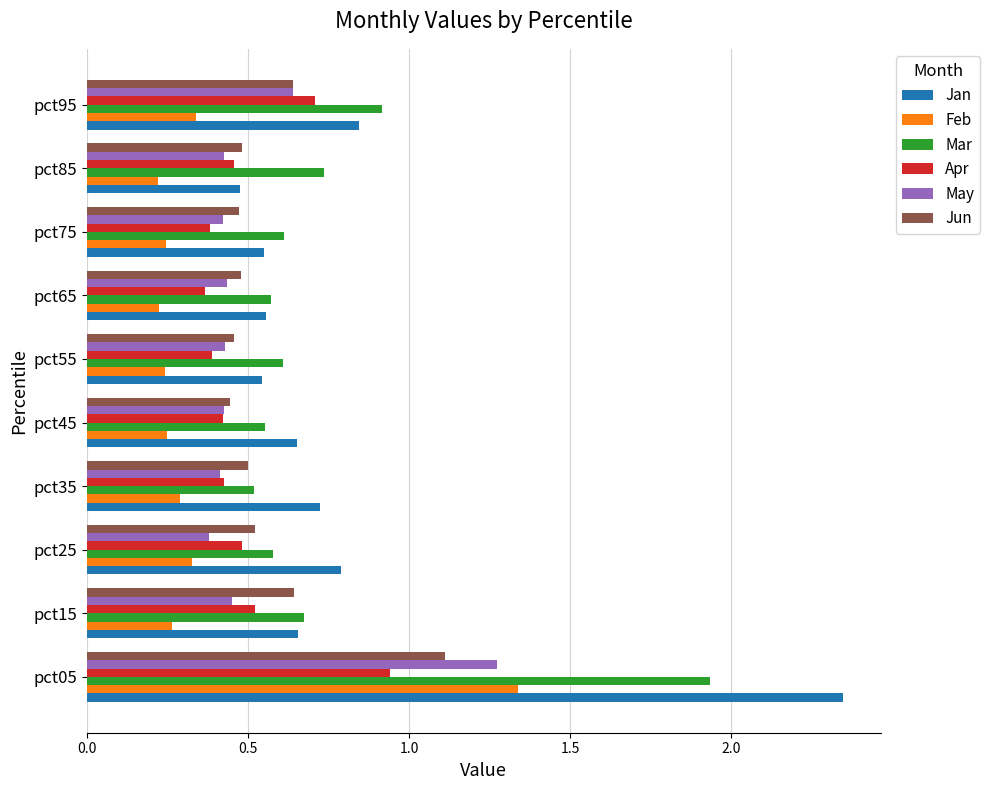

The Jun series shows 0.1 at pct25. True or false?

False